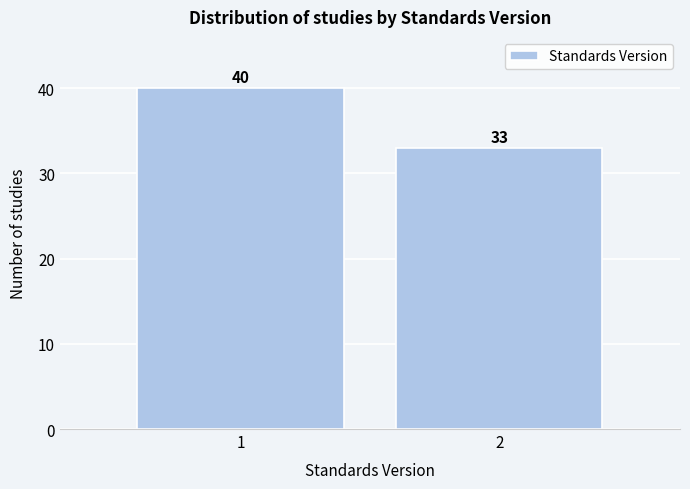

Reading left to right, list all the values displayed in this chart.

1=40	2=33